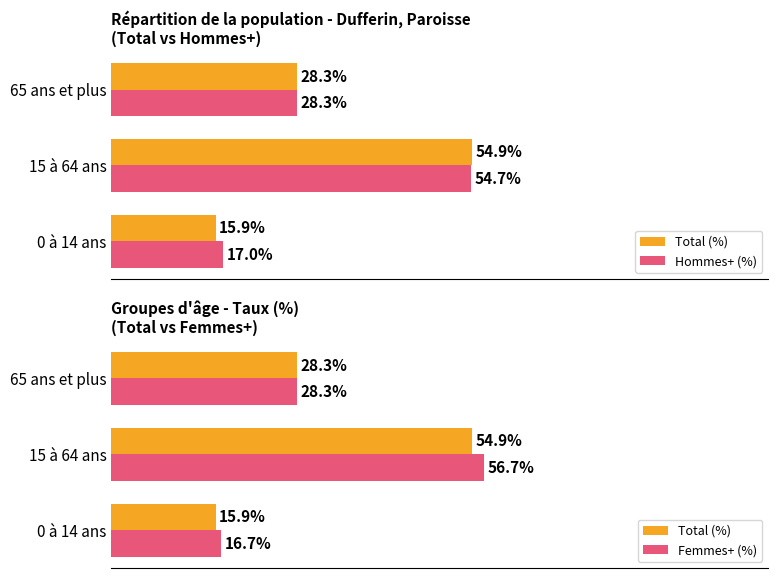

What is the difference between the maximum and minimum values in the Femmes+ (%) series?

40.0